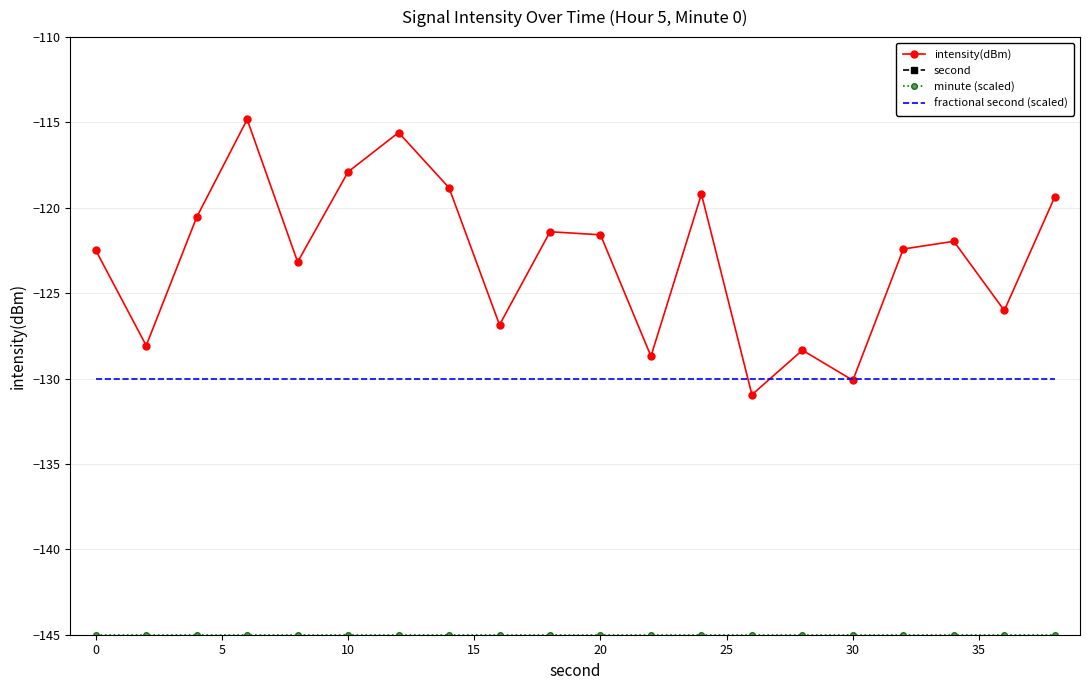

Which series has the largest range (max minus min)?

second